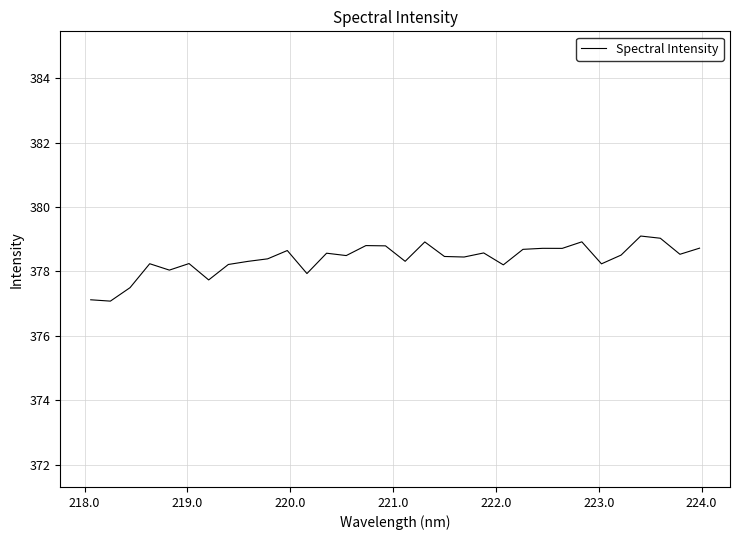

Does the chart display data point markers on the line(s)?

No